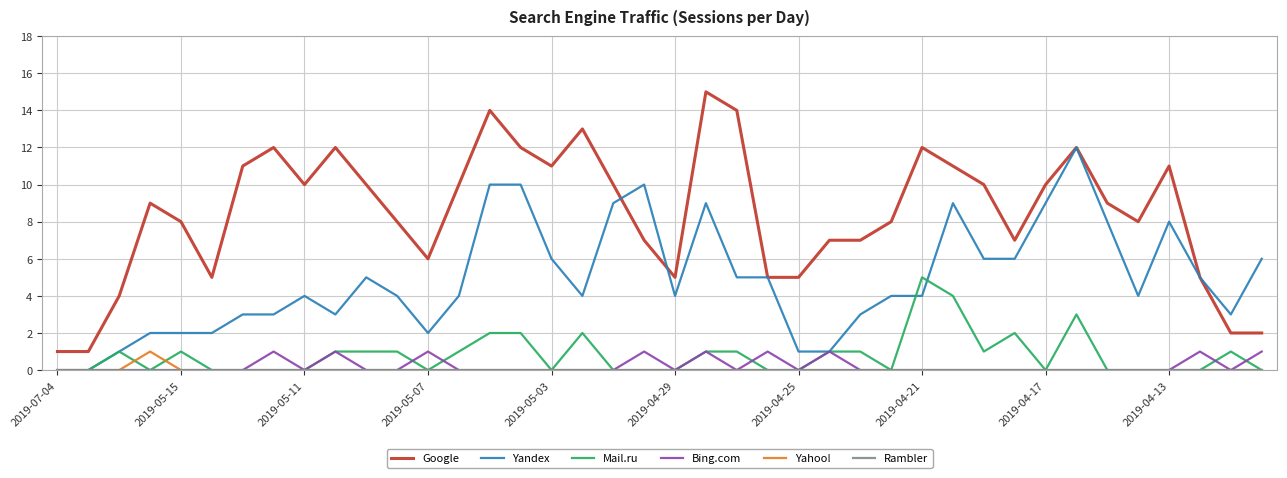

What is the maximum value shown in the chart?

15